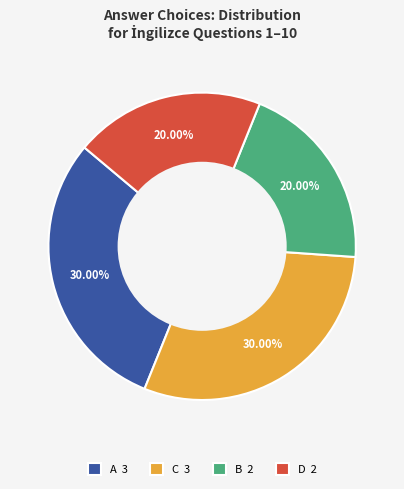

To the nearest percent, what is the difference between the largest and smallest slice percentages?

10%